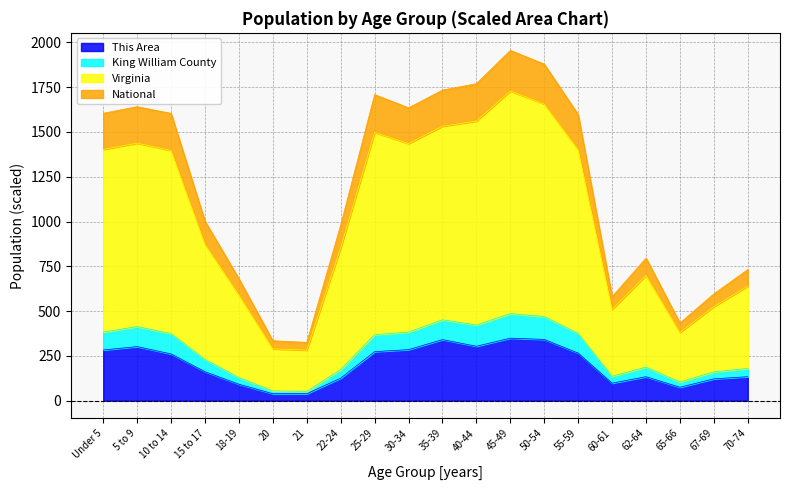

What is the total value across all series at Under 5?

1604.3